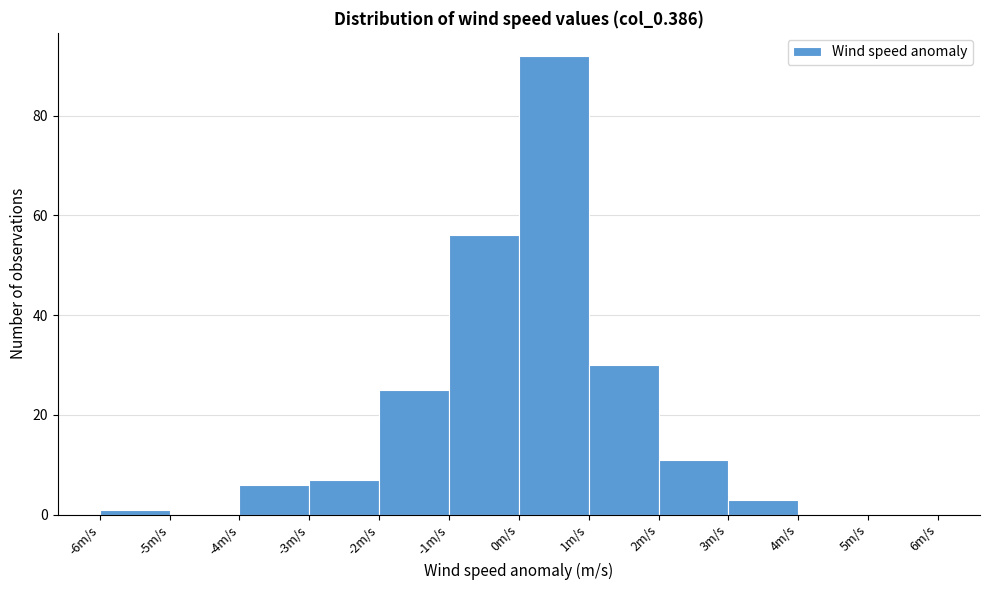

Reading left to right, transcribe this chart: for each bar, give the range it covers on the x-axis and its height. The values are not printed on the chart, so give them approximately, as read against the axis.

-6 to -5: under 2
-5 to -4: 0
-4 to -3: 6
-3 to -2: 8
-2 to -1: 26
-1 to 0: 56
0 to 1: 92
1 to 2: 30
2 to 3: 12
3 to 4: 4
4 to 5: 0
5 to 6: 0